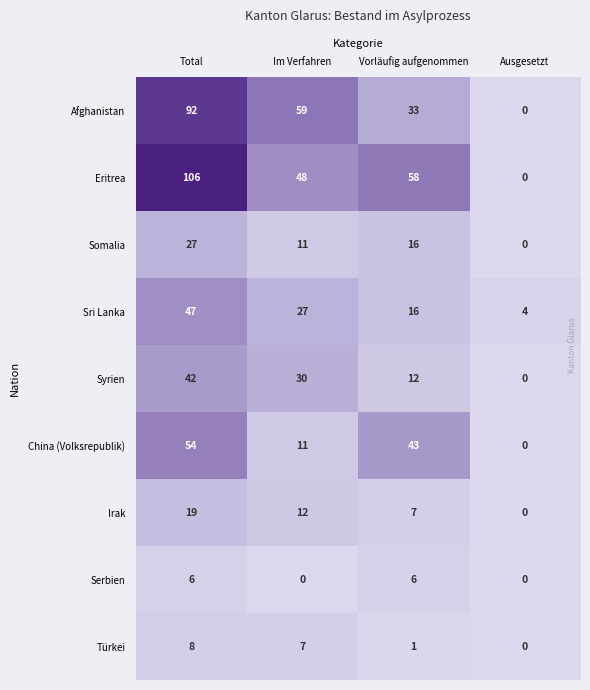

Rank the series by their maximum value, from lowest to highest.

Serbien, Türkei, Irak, Somalia, Syrien, Sri Lanka, China (Volksrepublik), Afghanistan, Eritrea